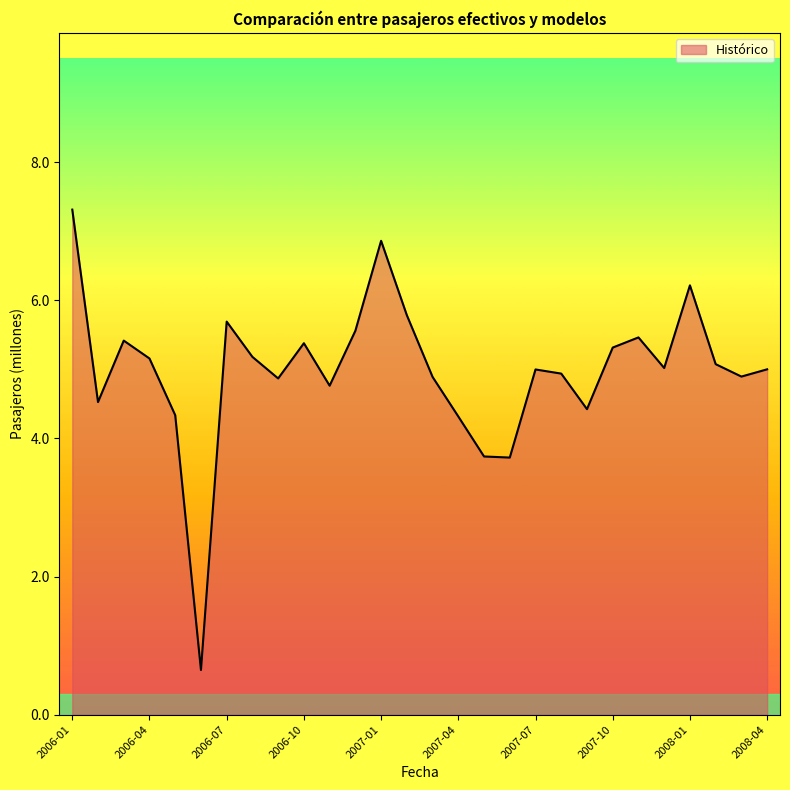

What is the maximum value shown in the chart?

7.3